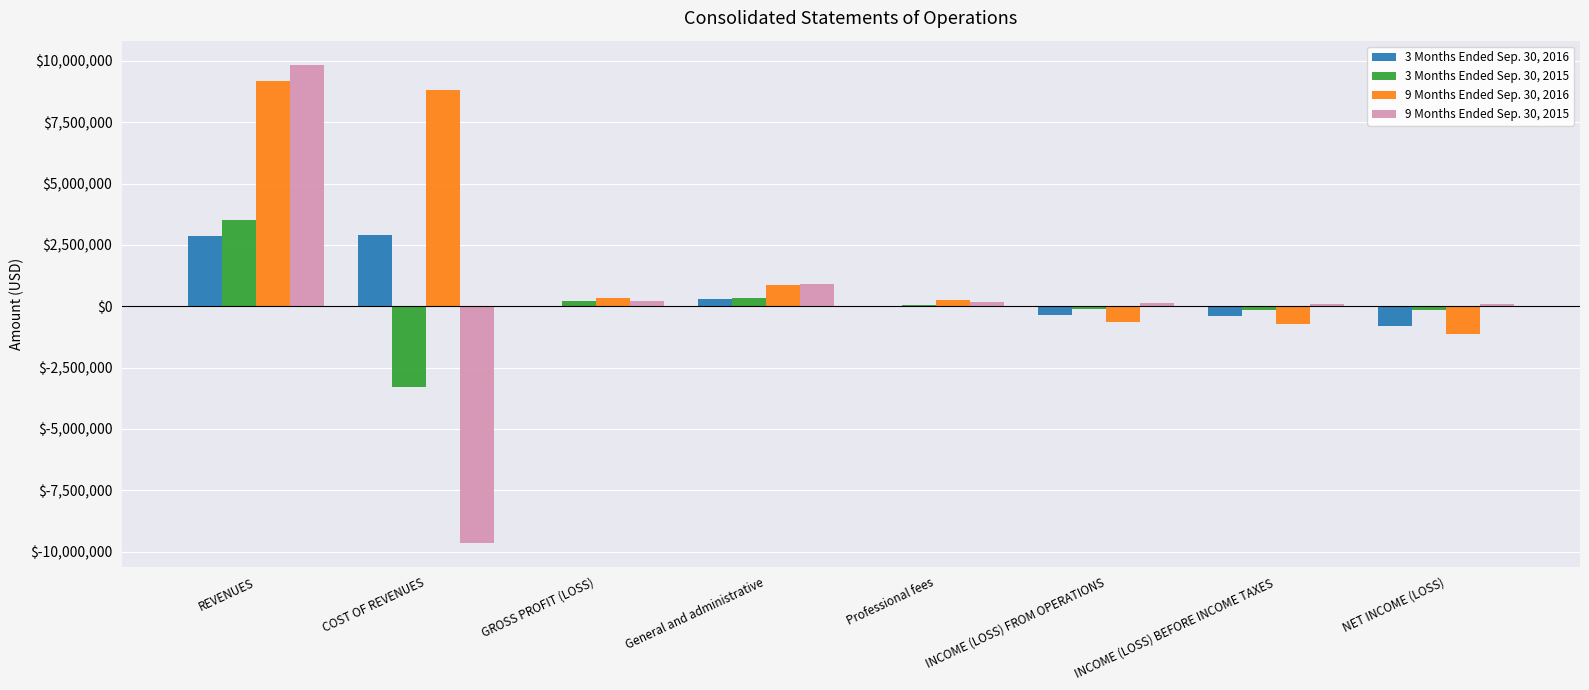

Where does the 3 Months Ended Sep. 30, 2015 series first go above 45947?

REVENUES